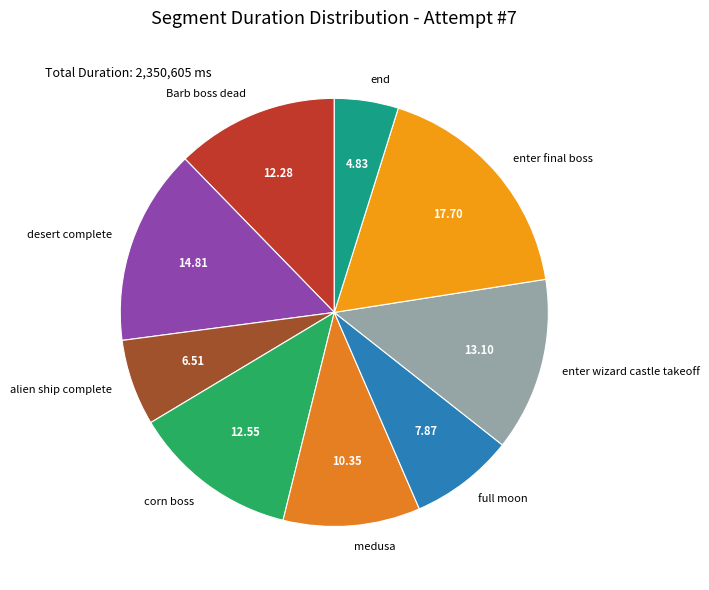

Is enter wizard castle takeoff the majority of the pie?

No